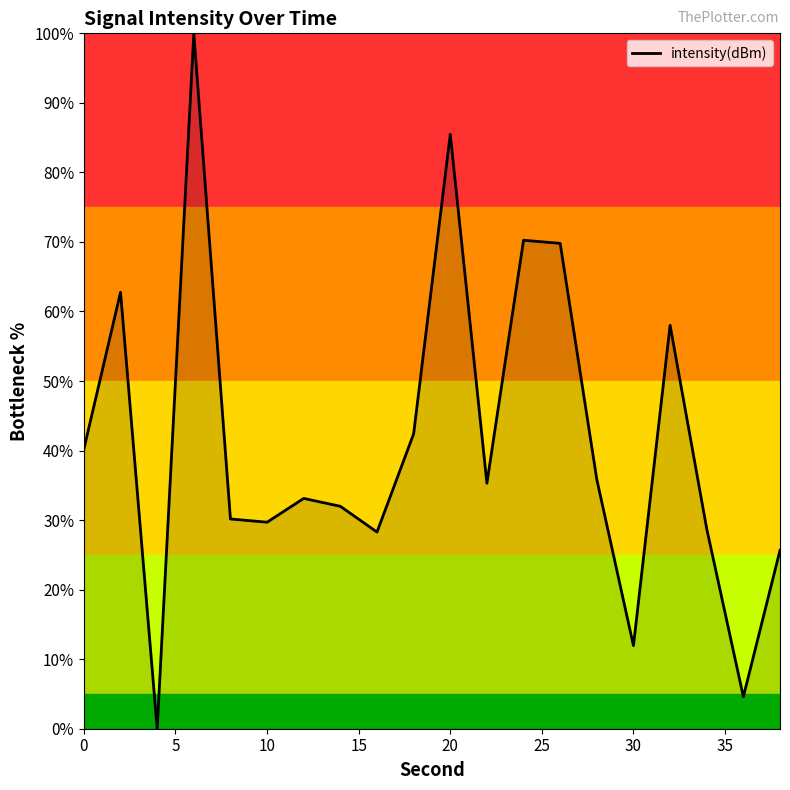

What is the maximum value shown in the chart?

100.0